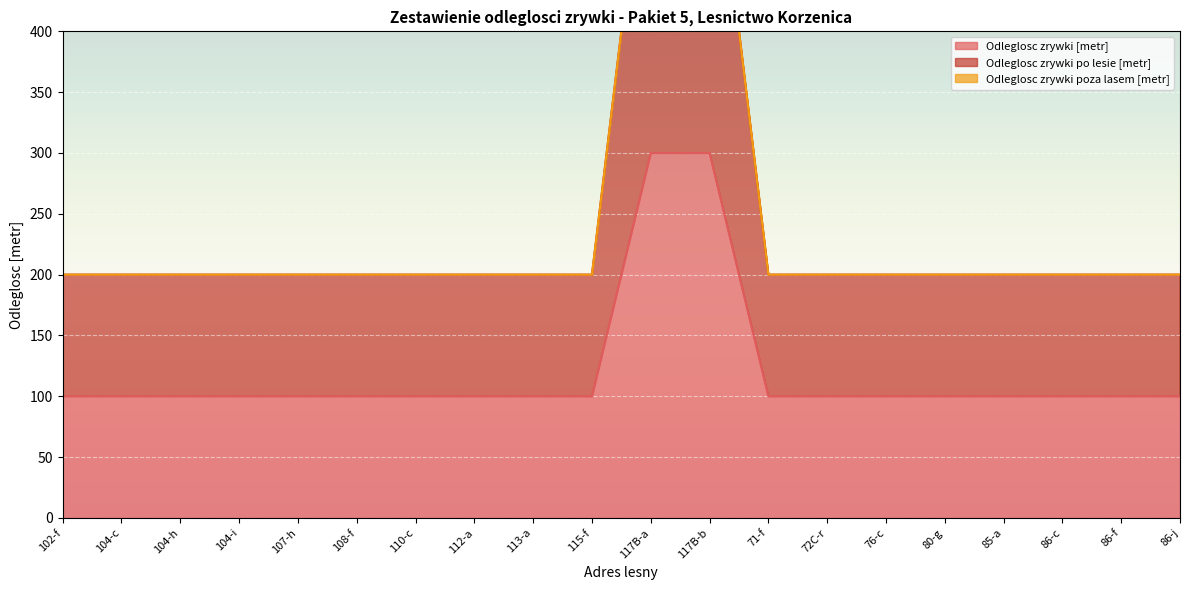

What position from the left is 117B-a?

11